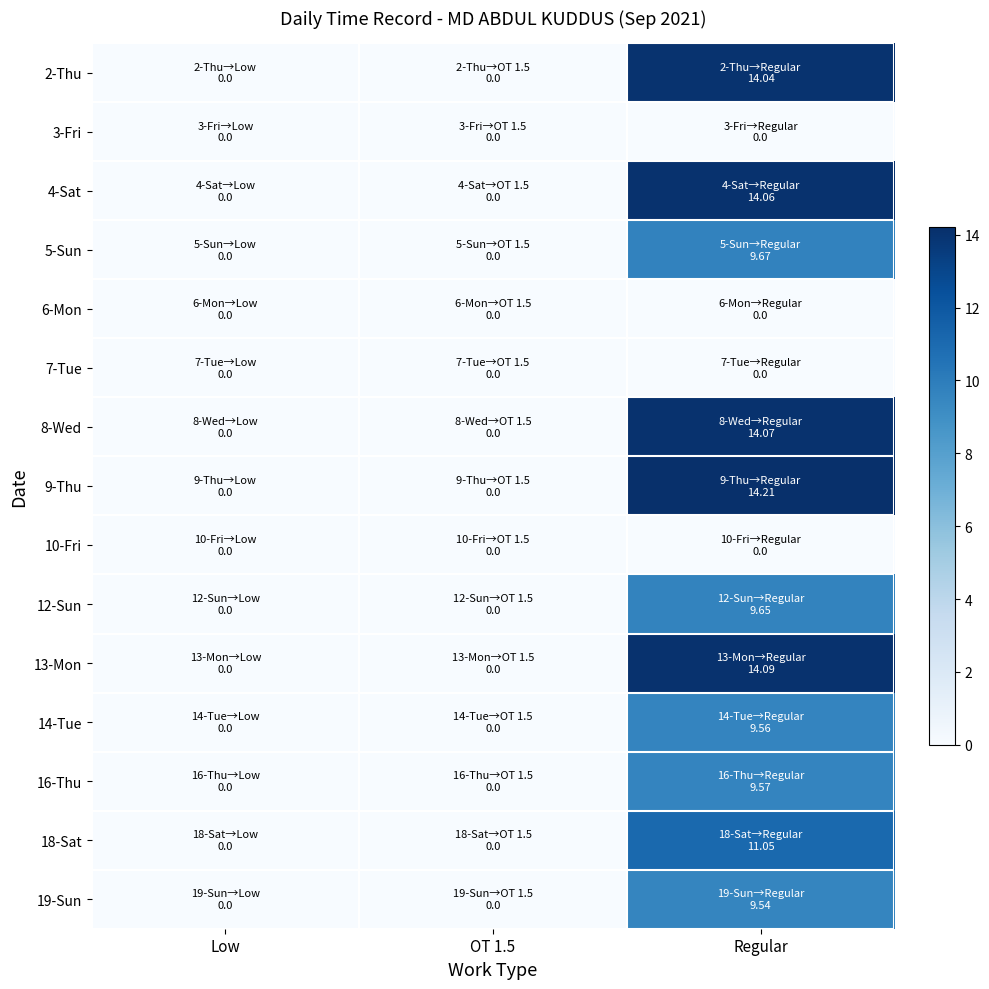

Which series has the largest total across all categories?

9-Thu